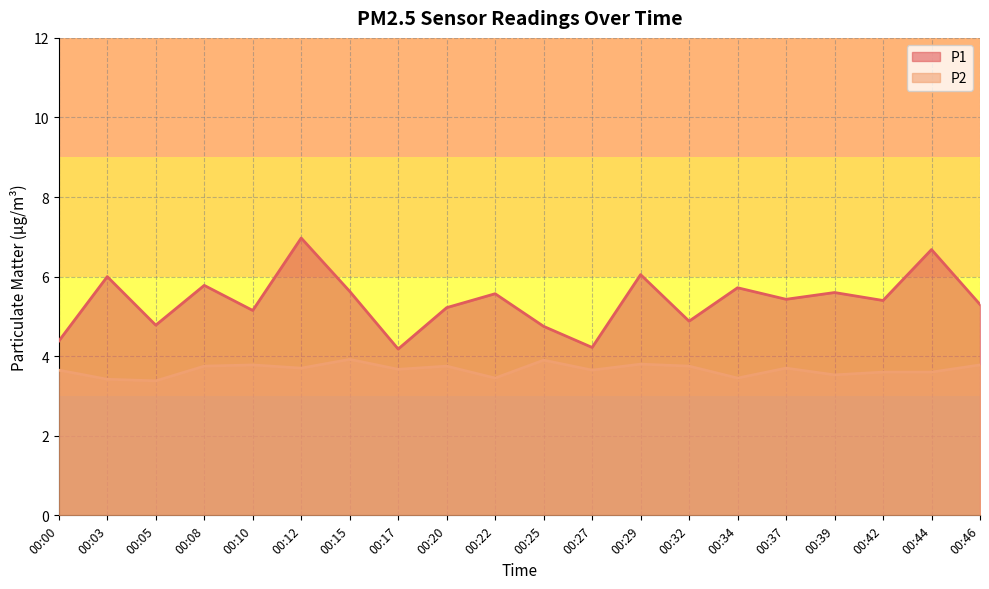

Where is the first local minimum for P2?

00:05